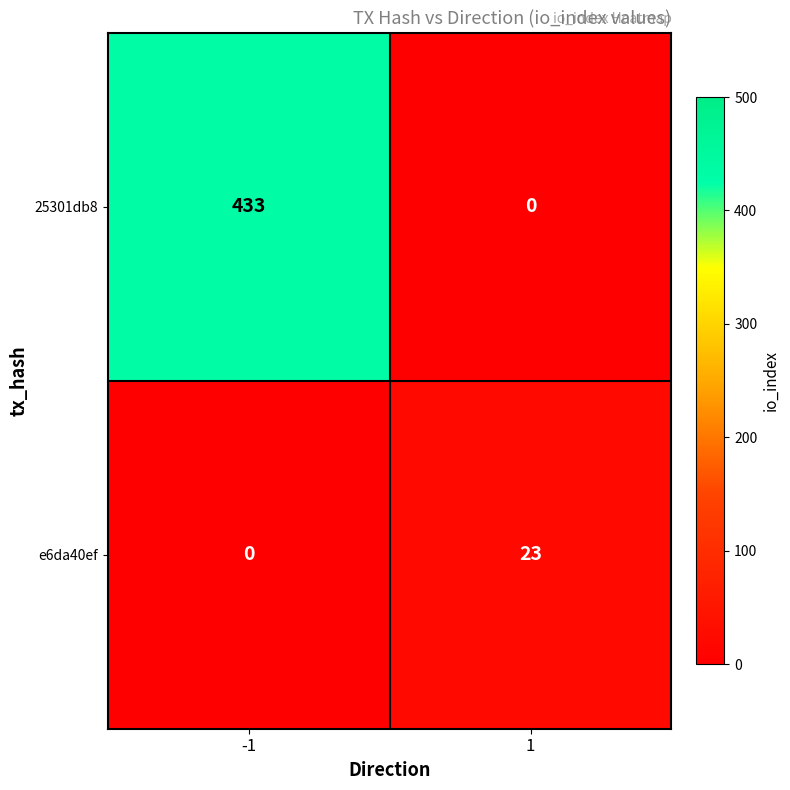

What value does the 25301db8 series have at -1, to the nearest 10?

430